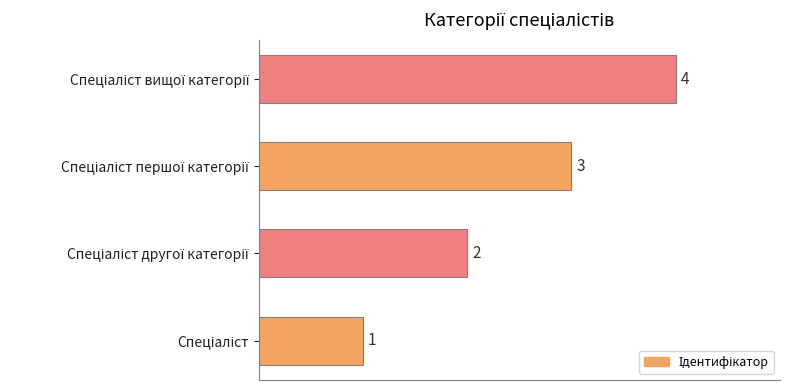

How many values are between 2 and 4?

3